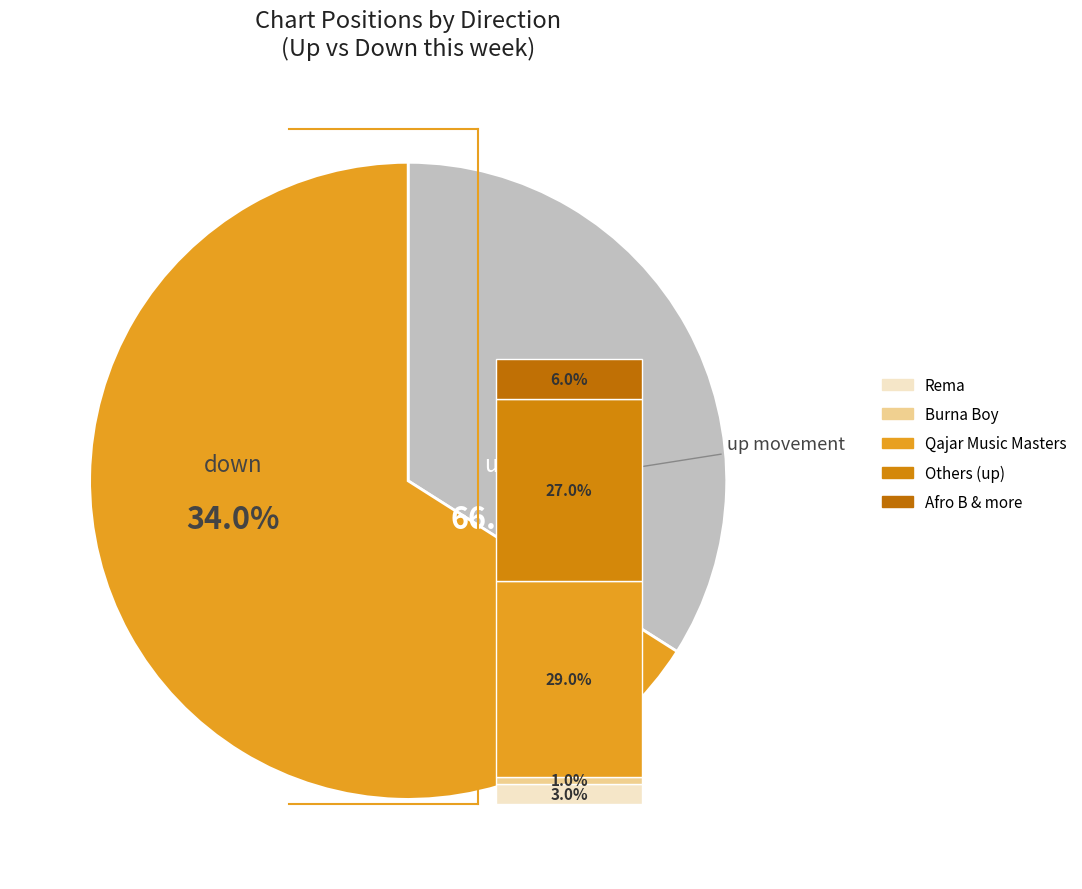

Is it true that down is 25% of the pie?

False